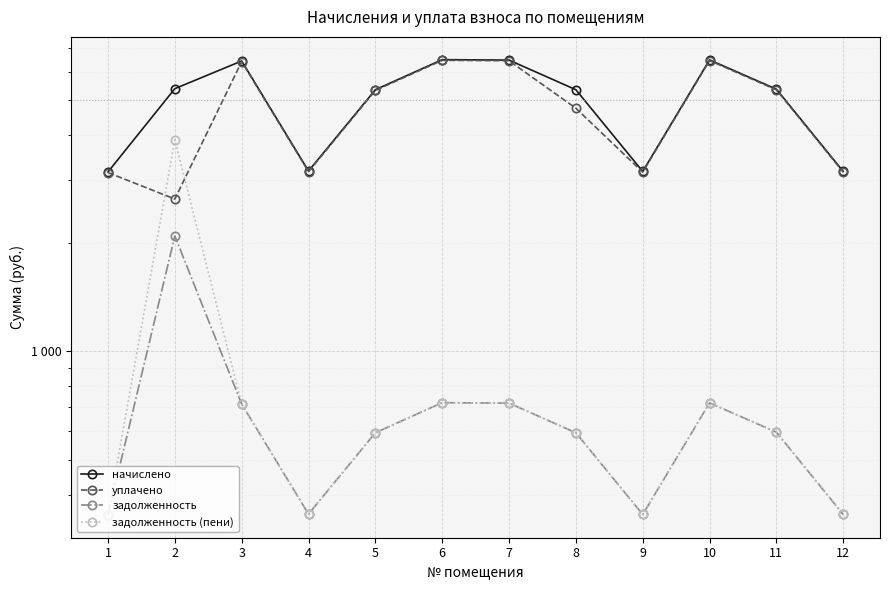

True or false: задолженность (пени) and начислено intersect in this chart.

False